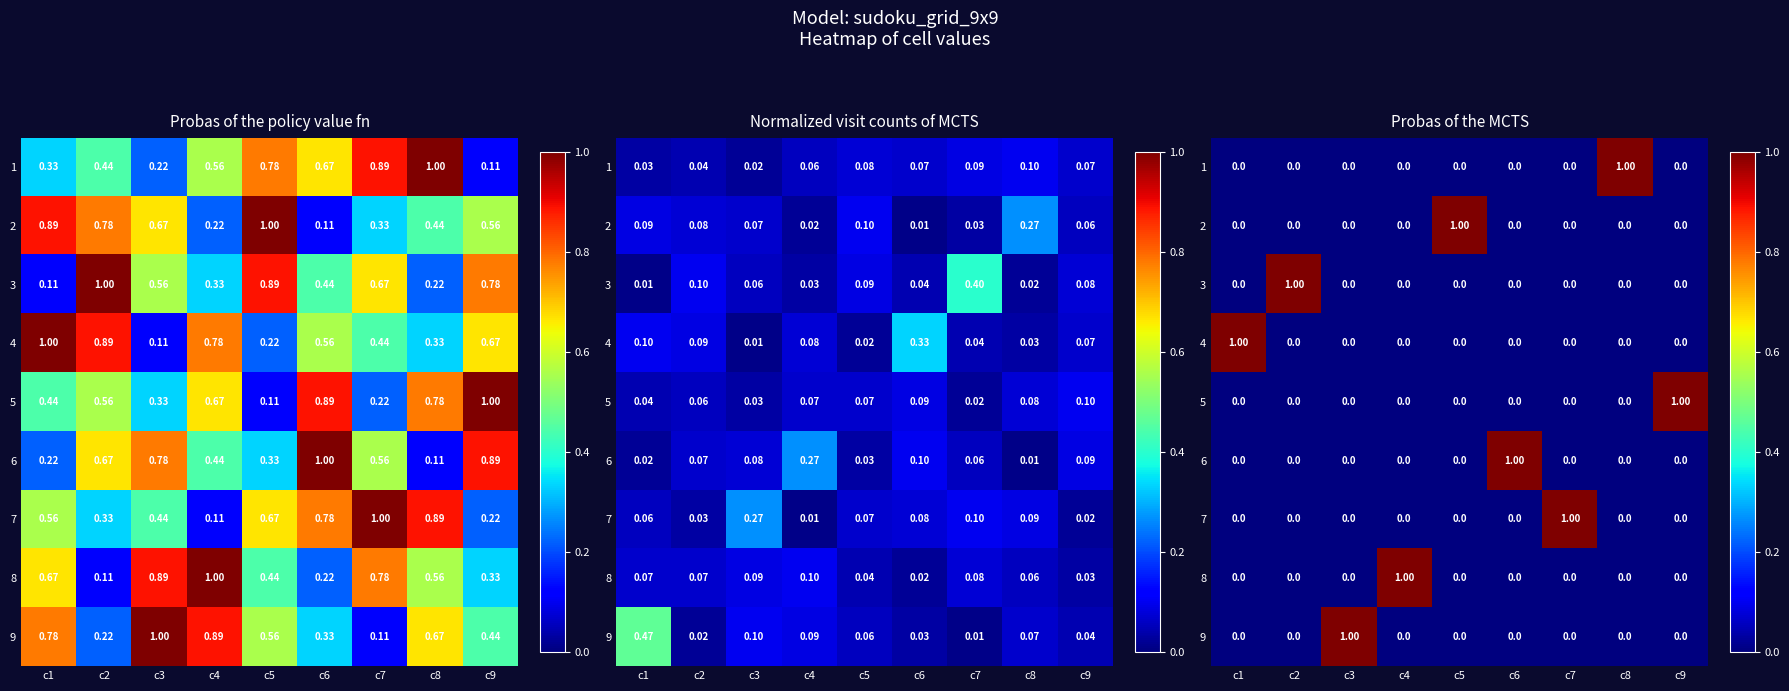

The value of row_4 at c2 is -1. True or false?

False